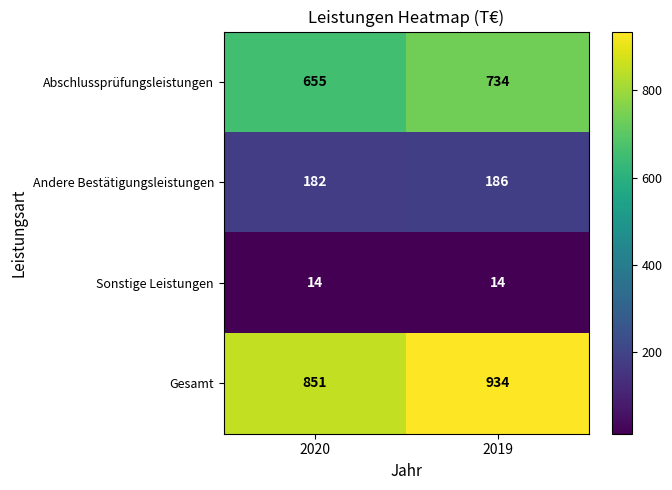

What is the sum of the Sonstige Leistungen values at 2020 and 2019?

28